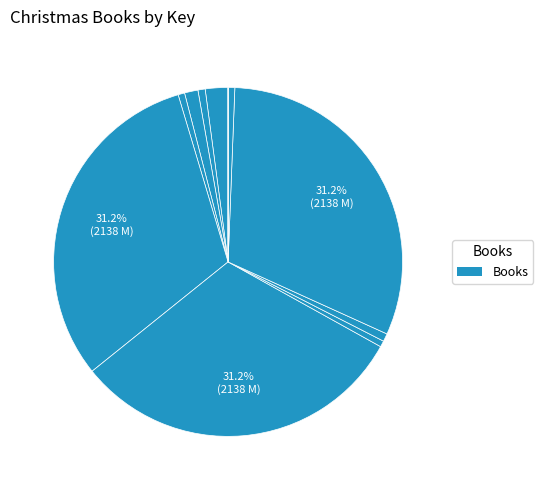

Does any single category account for the majority?

No